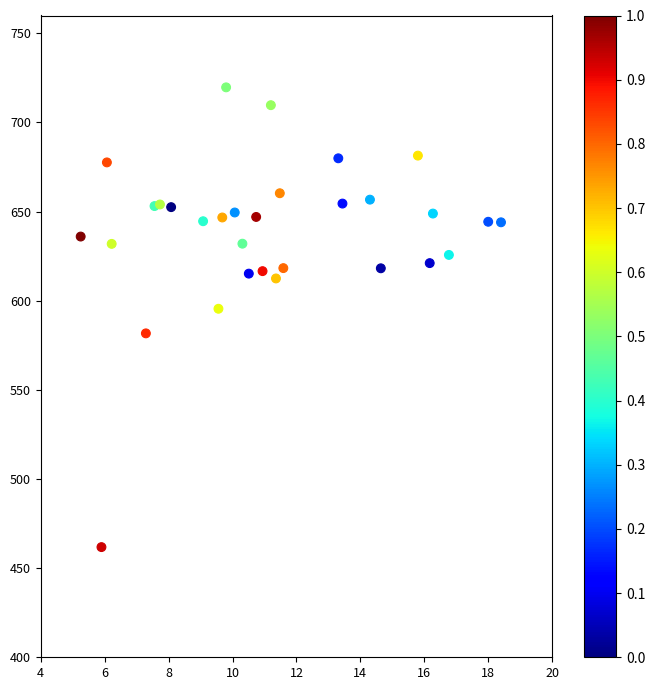

What is the range of Y values (max minus min)?

257.9